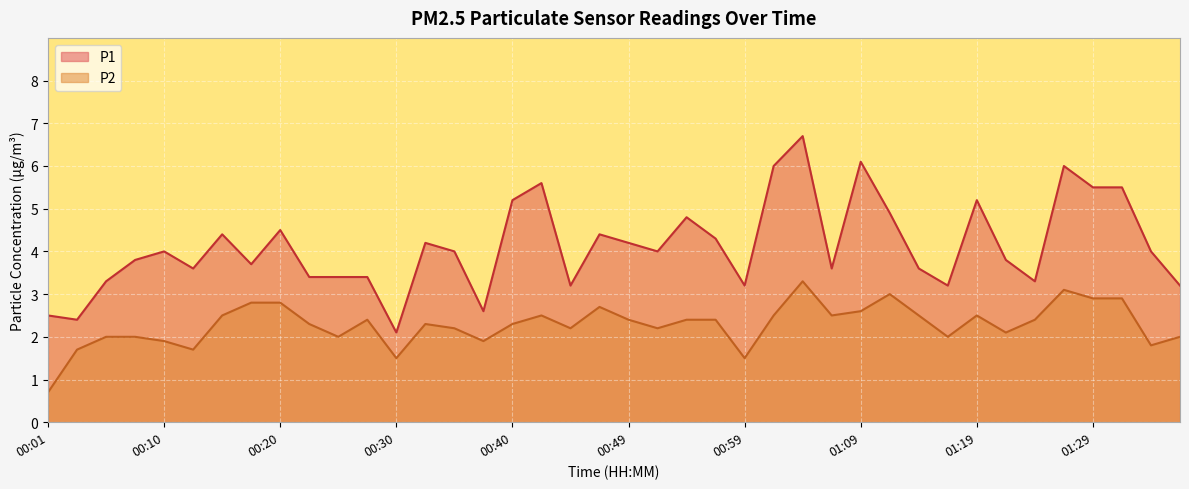

What is the value of the P2 point at the 37th from the left?

2.9